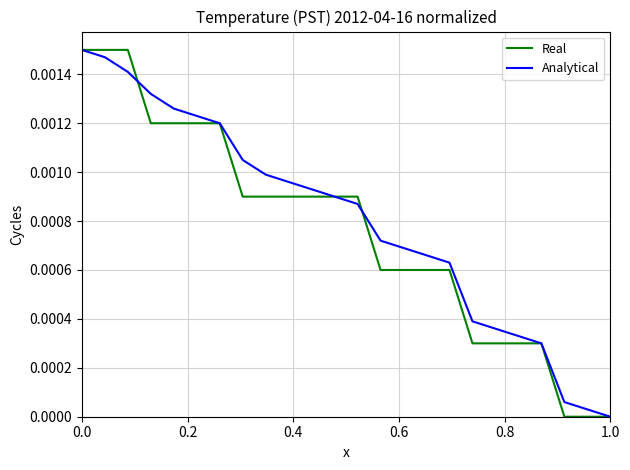

How many lines are shown in the chart?

2